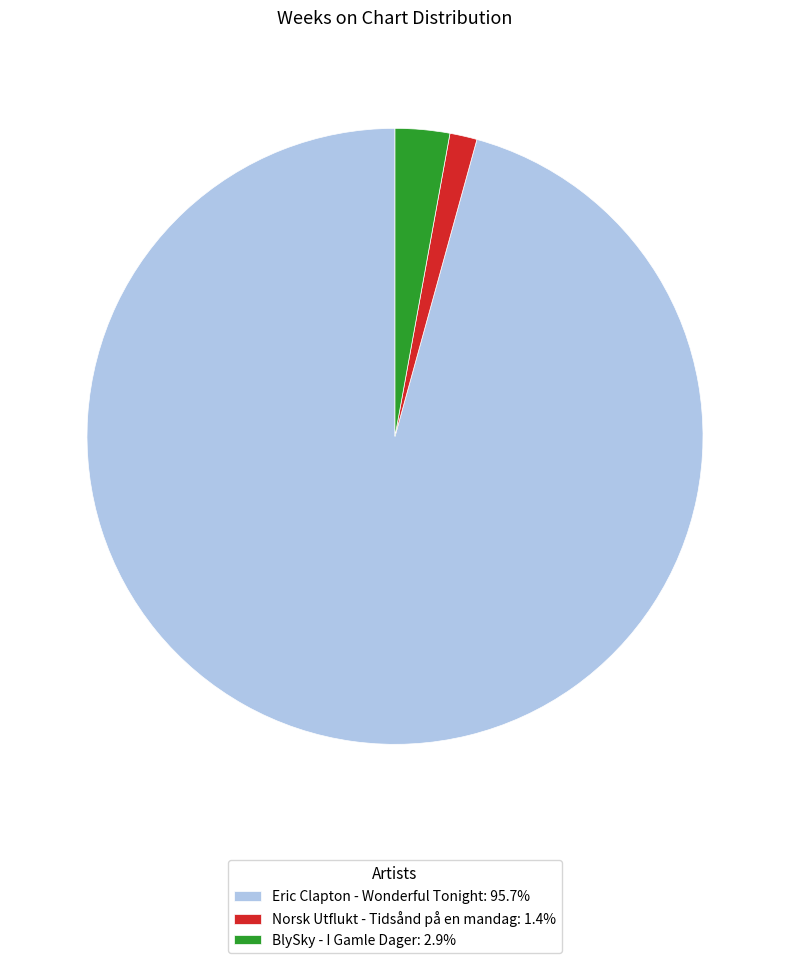

How many segments does this pie chart have?

3